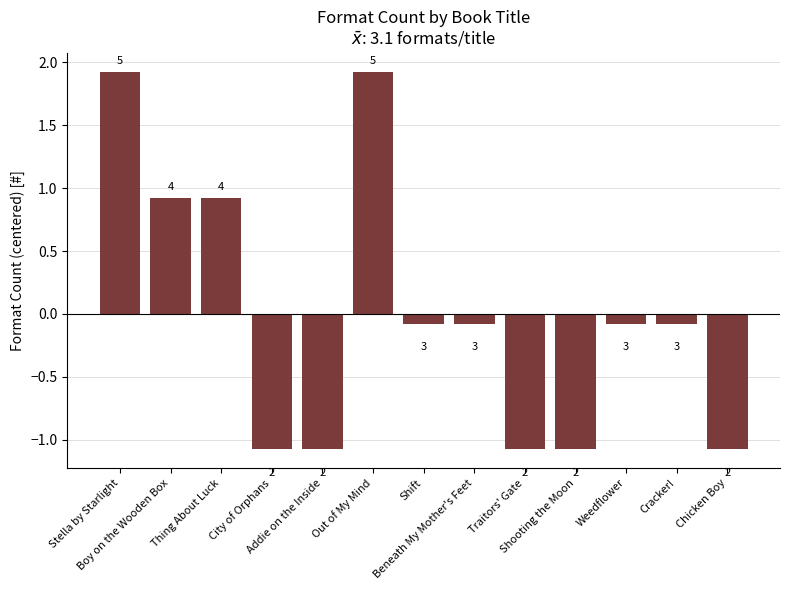

Are the bars horizontal?

No